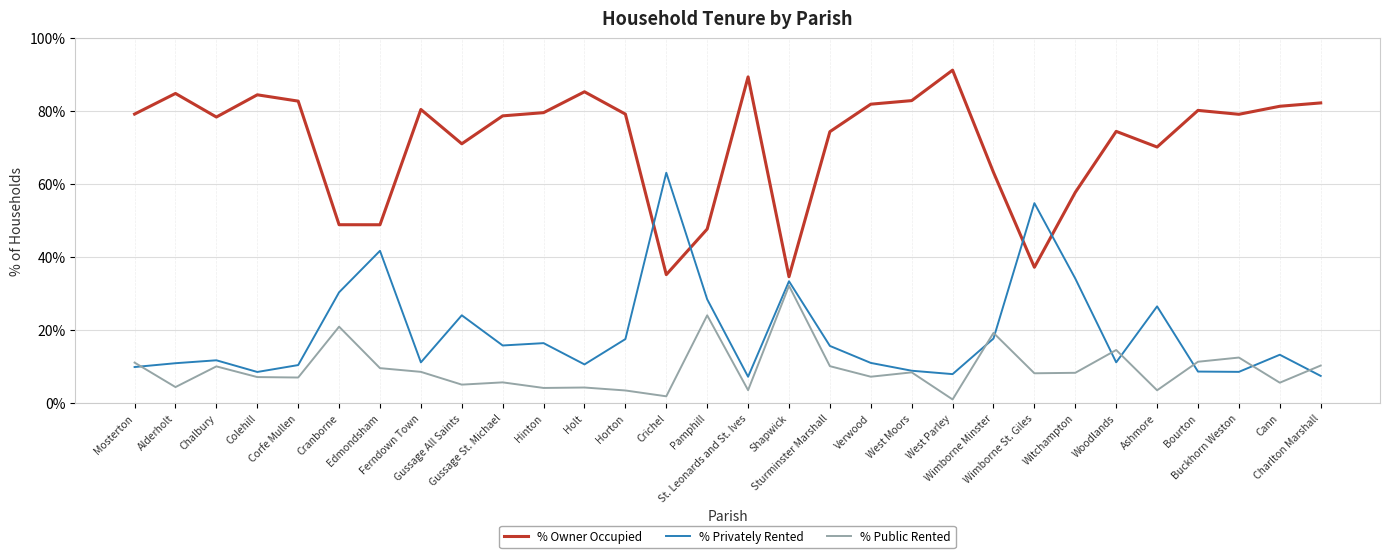

Is this an area chart (filled region under the line)?

No